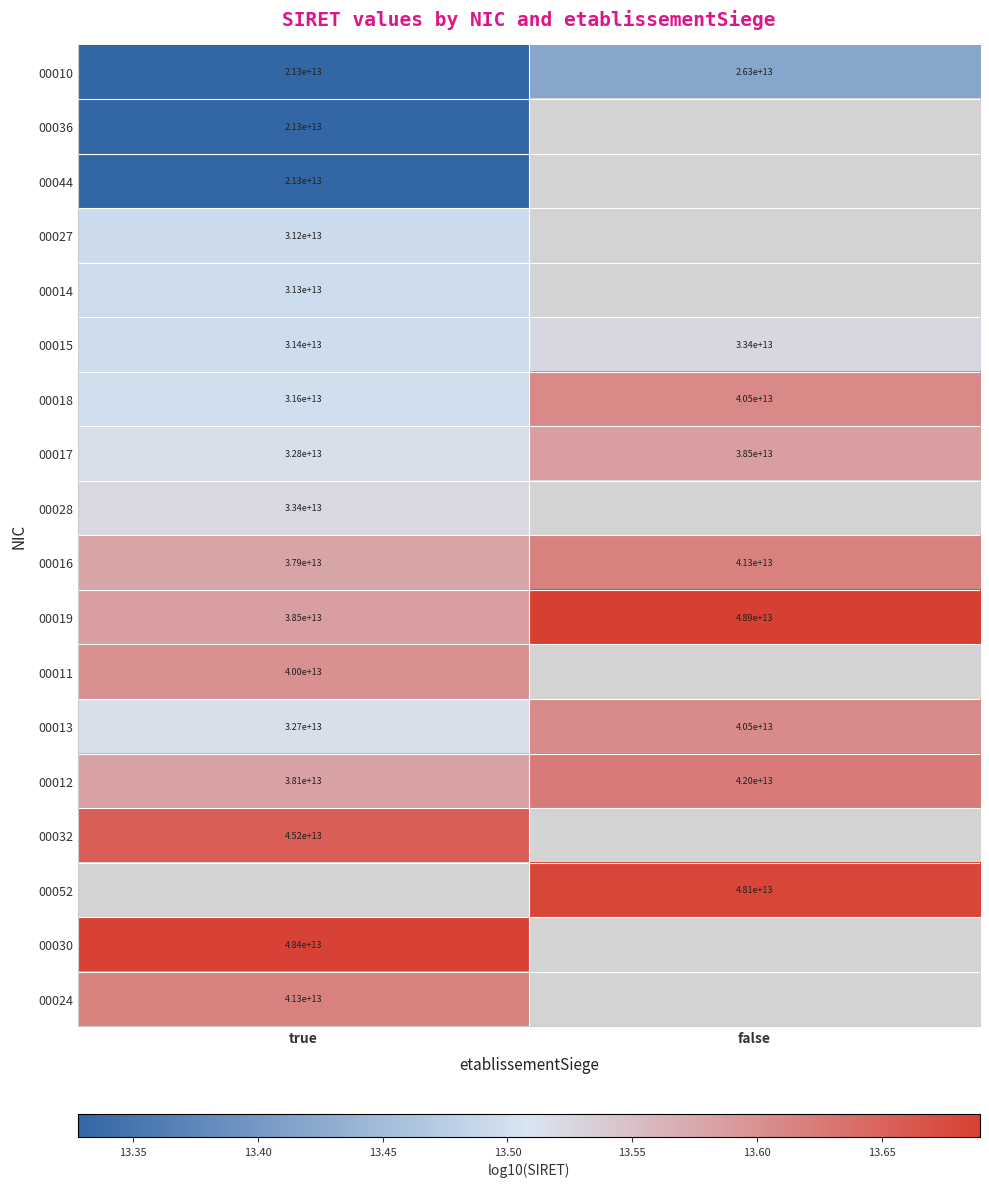

Is the value of 00018 at true greater than the value of 00052 at false?

No